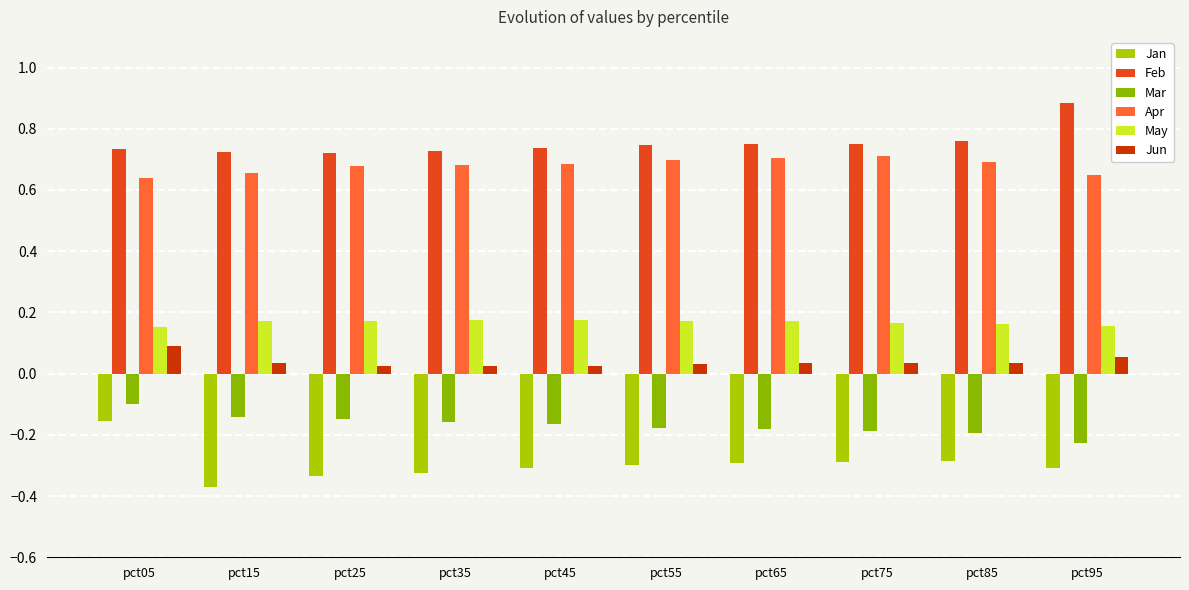

Which category has the highest value across all series?

pct95